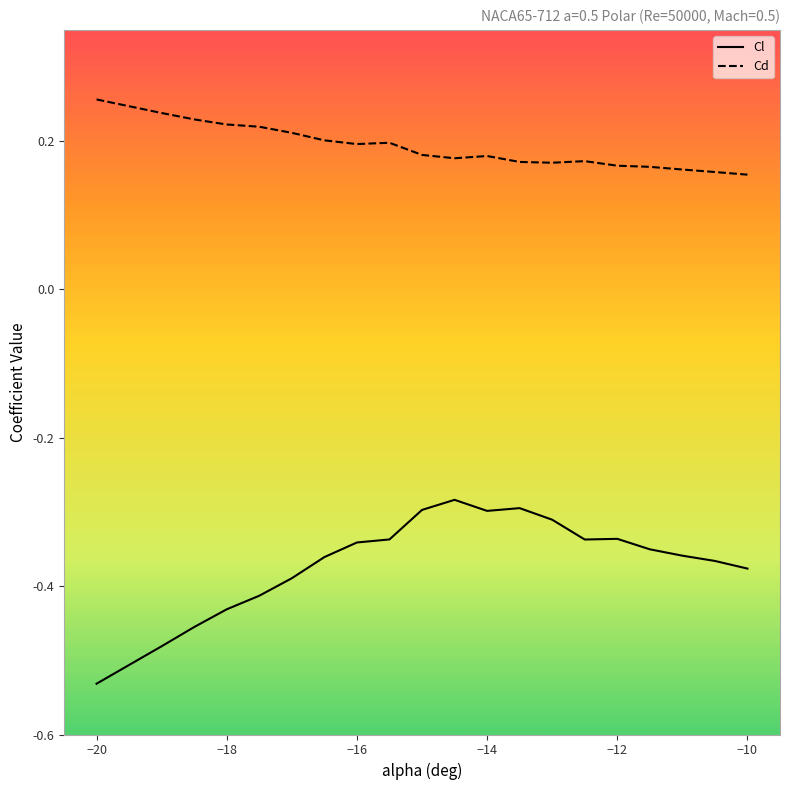

True or false: Cd and Cl cross at least once.

False